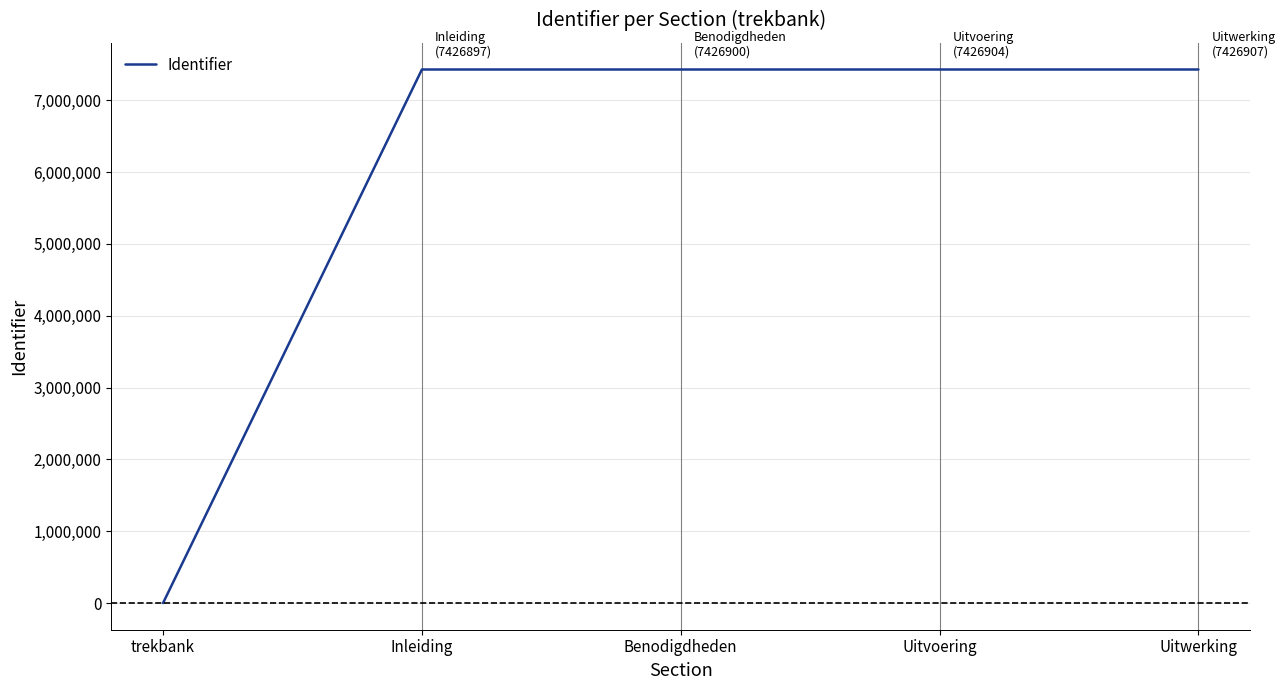

What value does the data have at Benodigdheden?

7426900